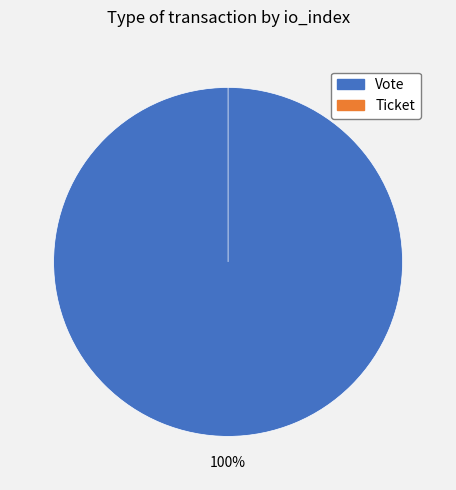

What is the change in value from Vote to Ticket?

-1